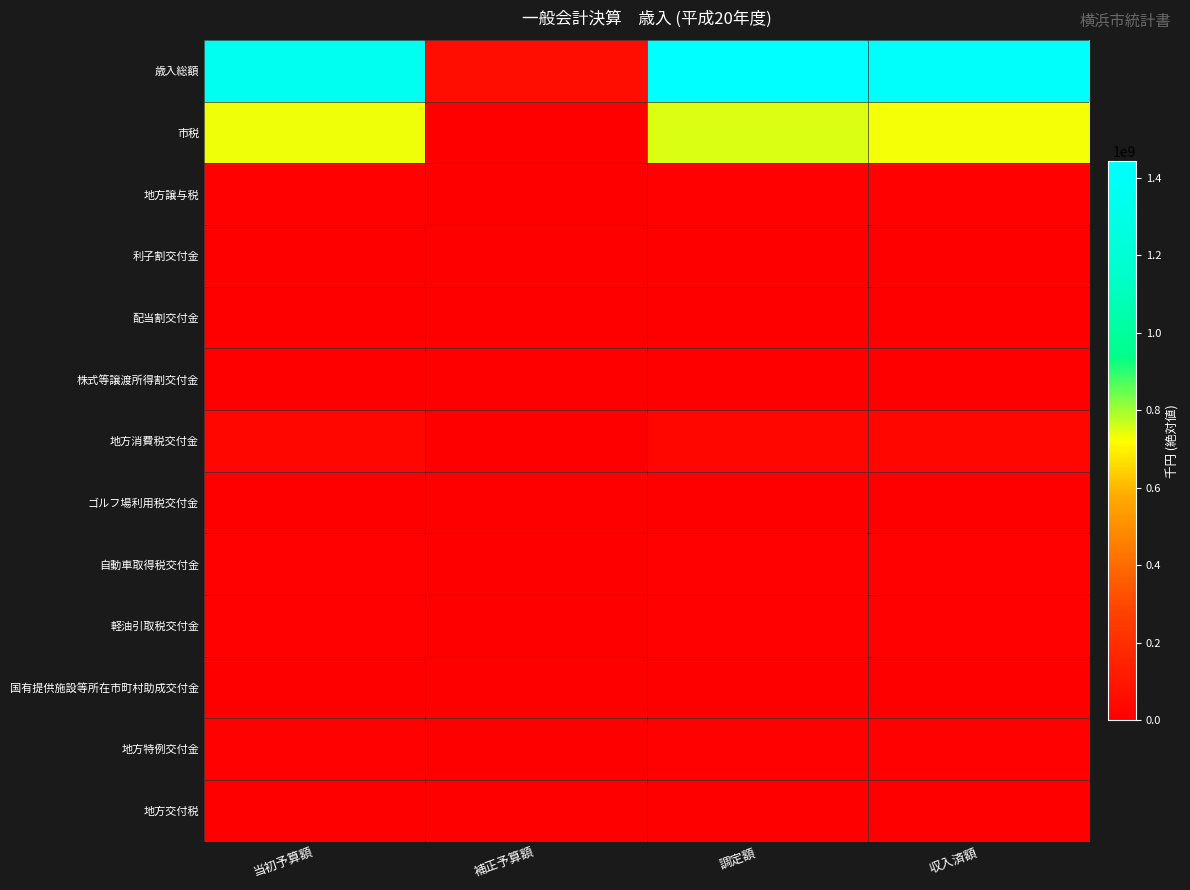

What is the spread (max minus min) of values at 調定額?

1441949703.4